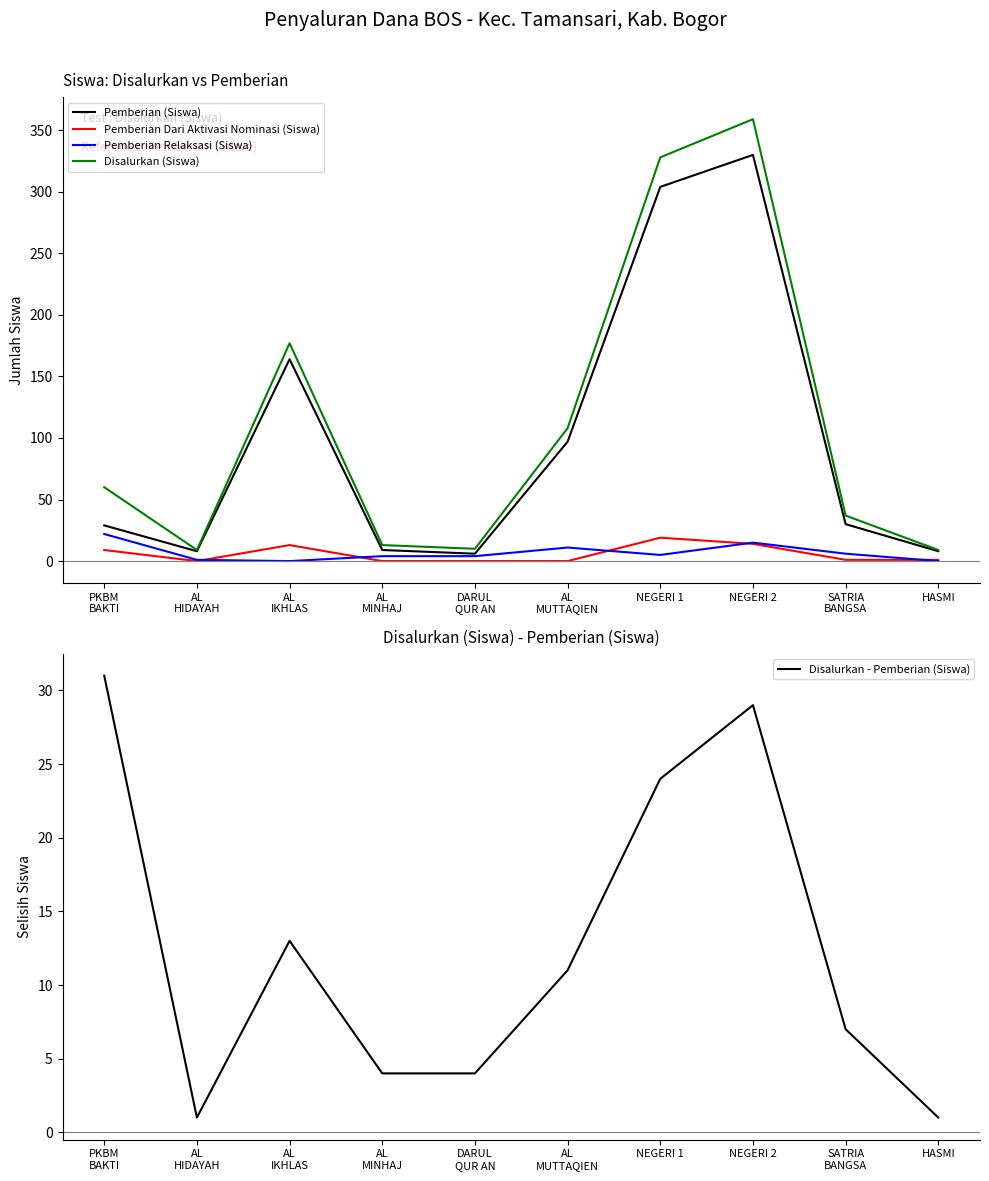

What position from the left is NEGERI 2?

8